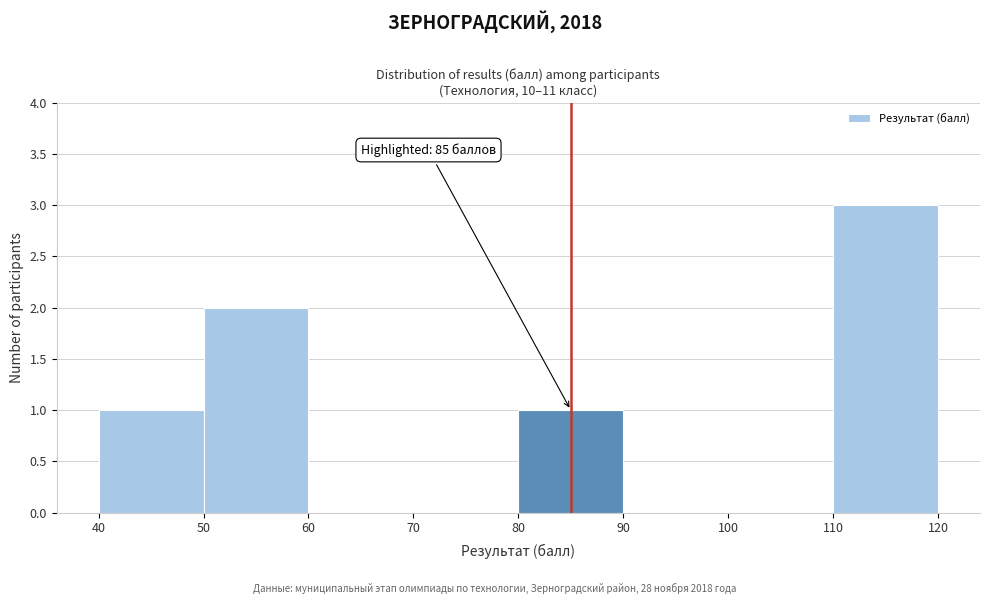

Which range on the x-axis has the tallest bar?

110 to 120